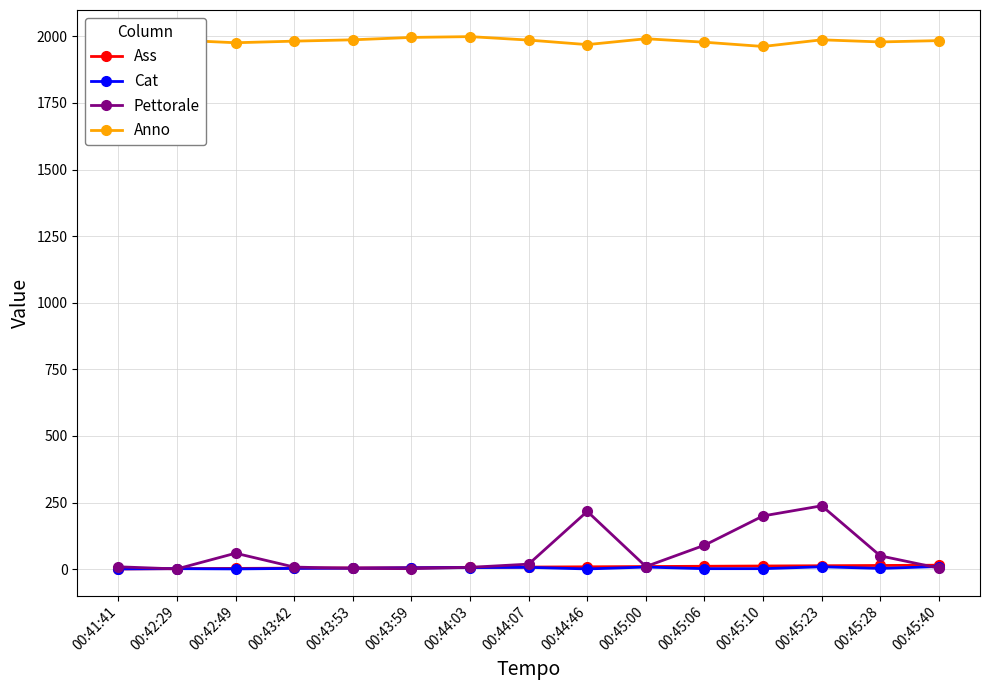

What is the label of the 13th point from the right?

00:42:49